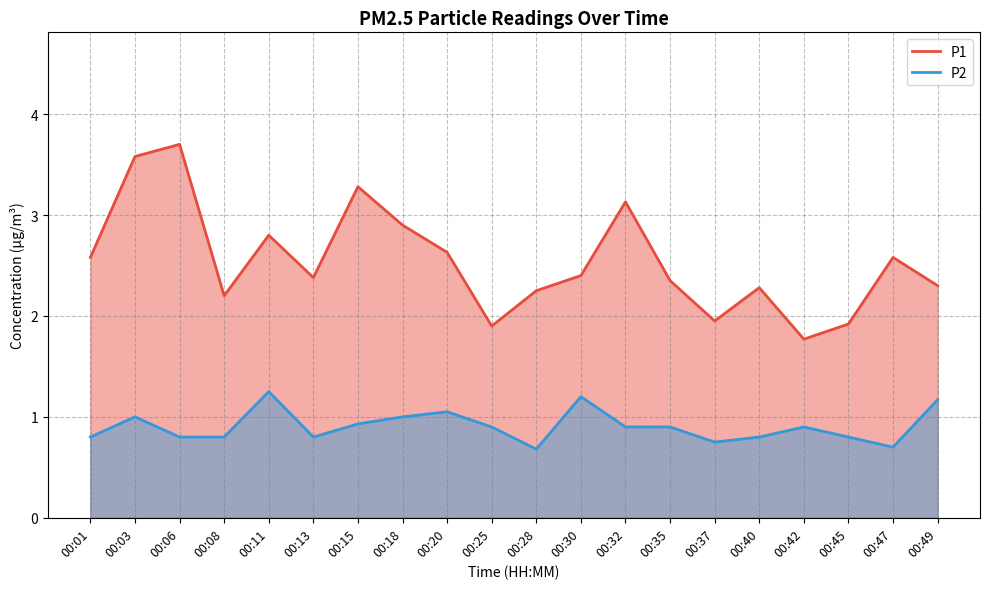

What are all the series names shown in the legend?

P1, P2